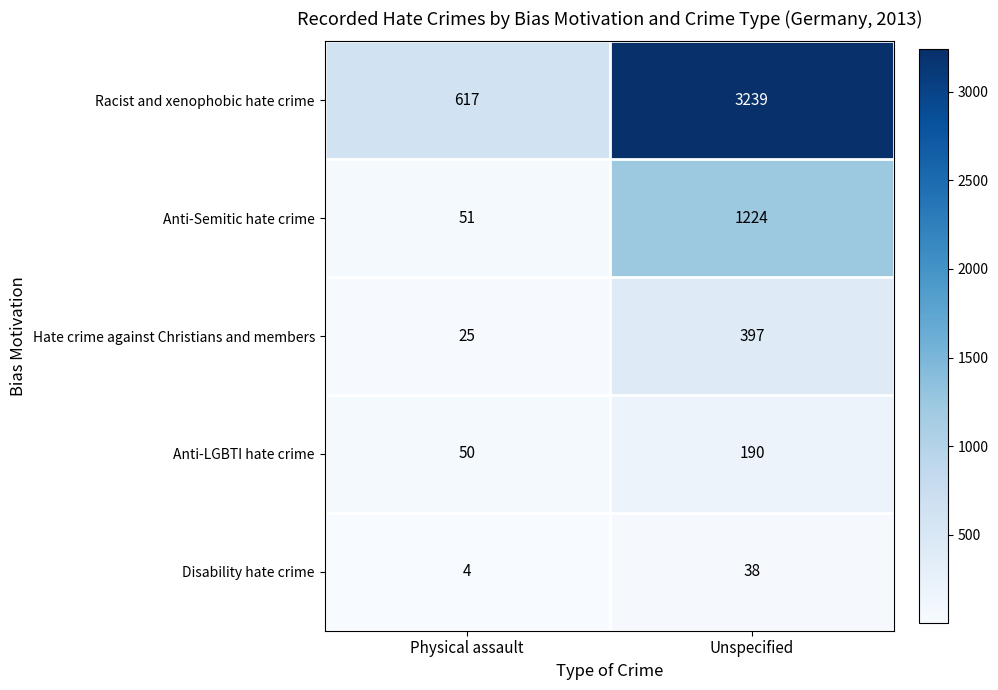

How many data points does each series have?

2